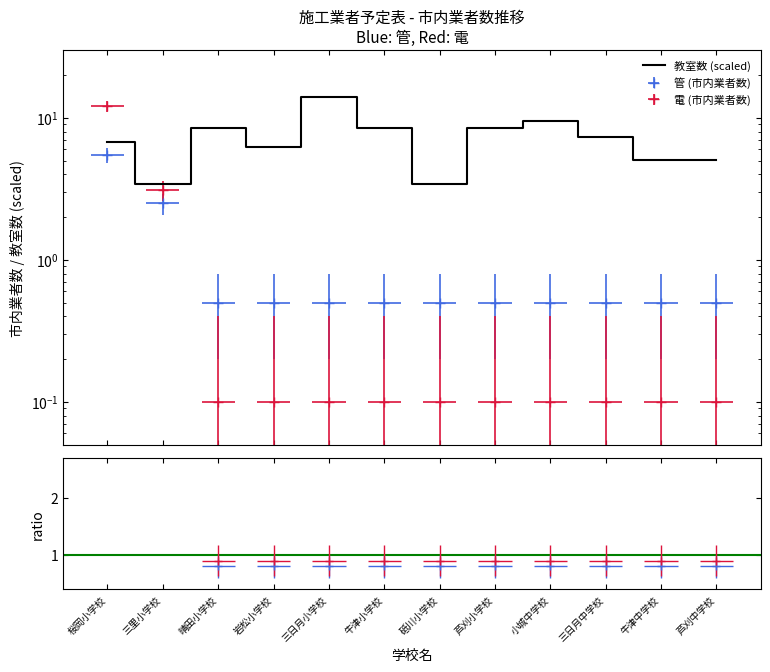

Between 桜岡小学校 and 牛津中学校, which series saw the biggest shift?

電_市内割合